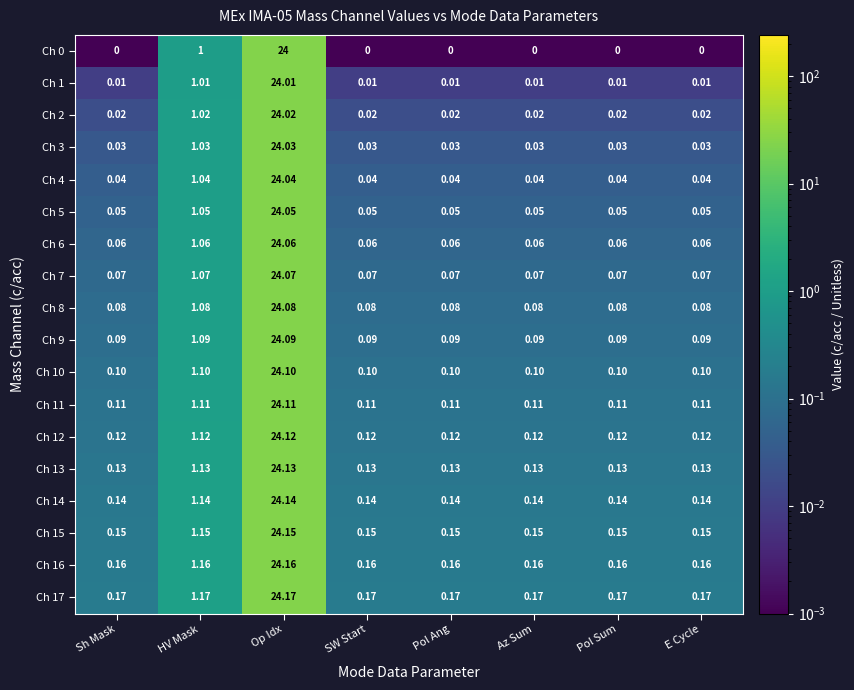

At how many categories does at least one series exceed 24?

1